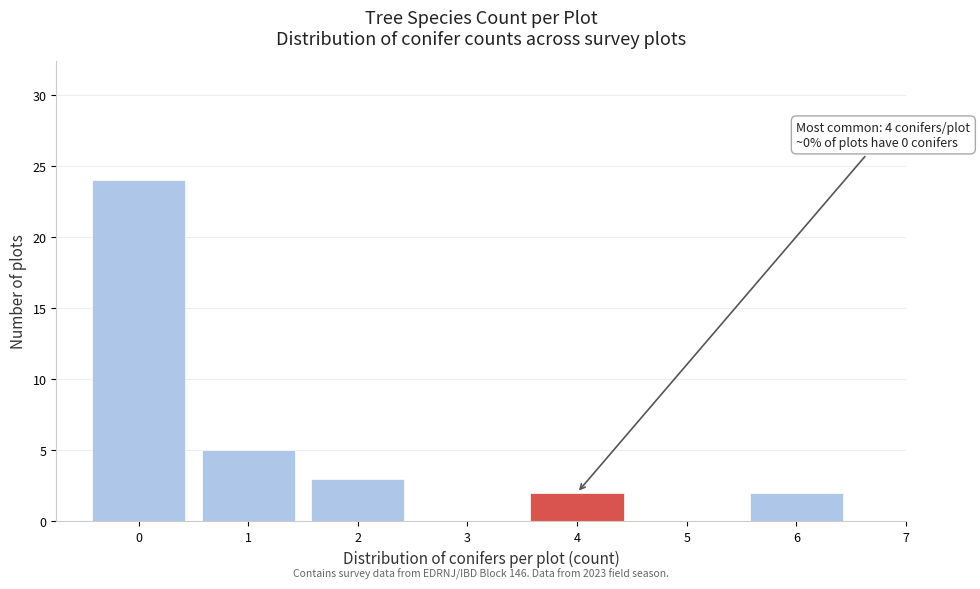

Which range on the x-axis has the tallest bar?

-0.5 to 0.5